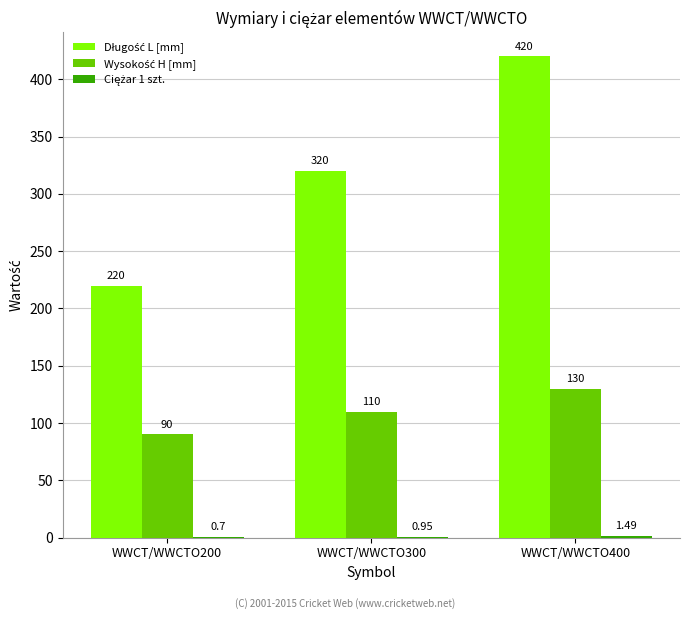

Does the chart contain stacked bars?

No